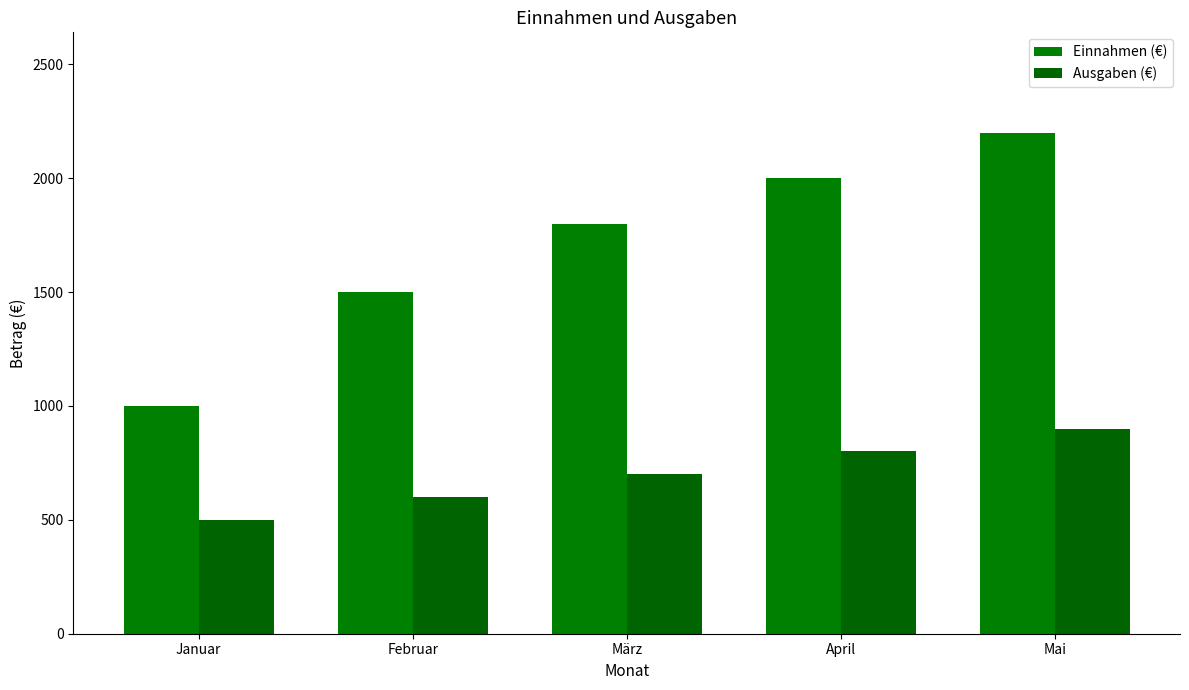

What is the label of the 3rd bar from the left?

März